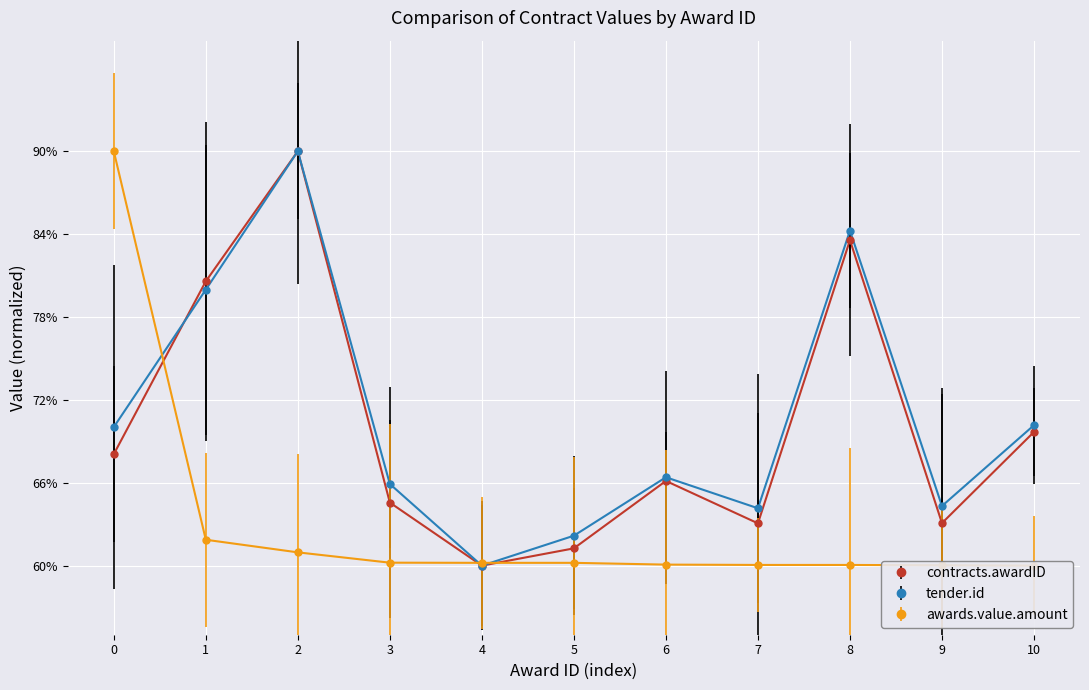

The tender.id series shows 85.1 at 9. True or false?

False